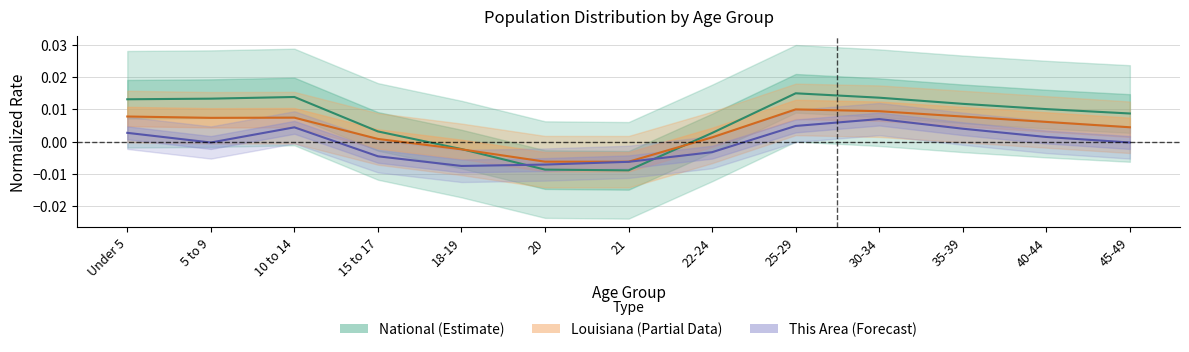

Between 15 to 17 and 35-39, which is larger?

35-39